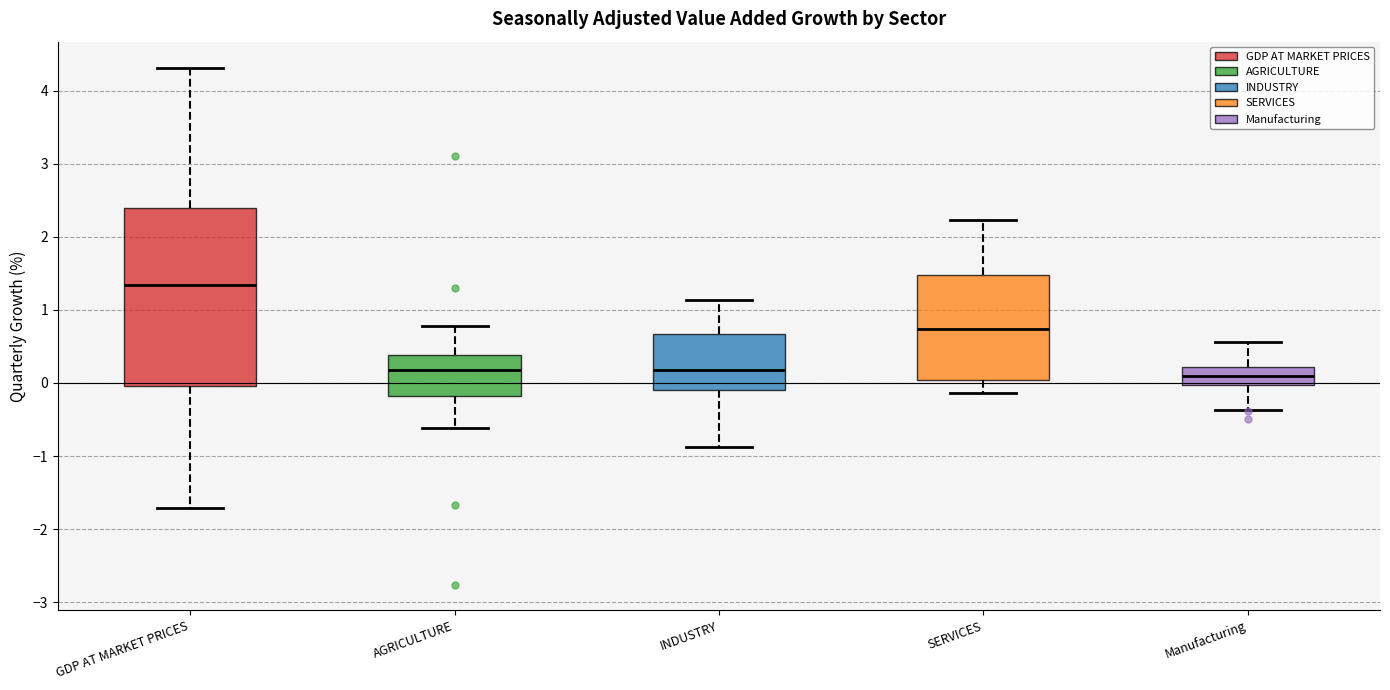

Where does the upper whisker of the box for Manufacturing end on the y-axis? The values are not printed on the chart, so give them approximately, as read against the axis.

0.6